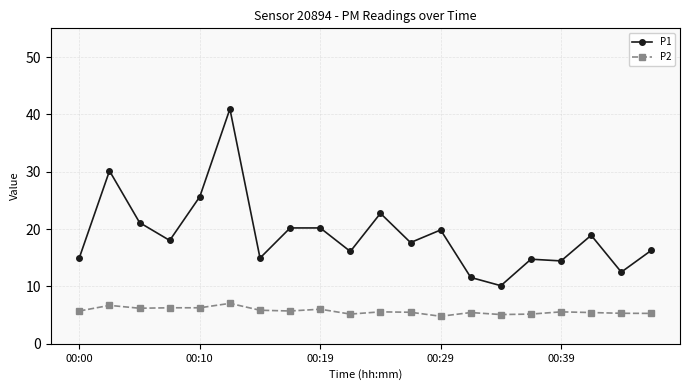

True or false: P2 and P1 intersect in this chart.

False